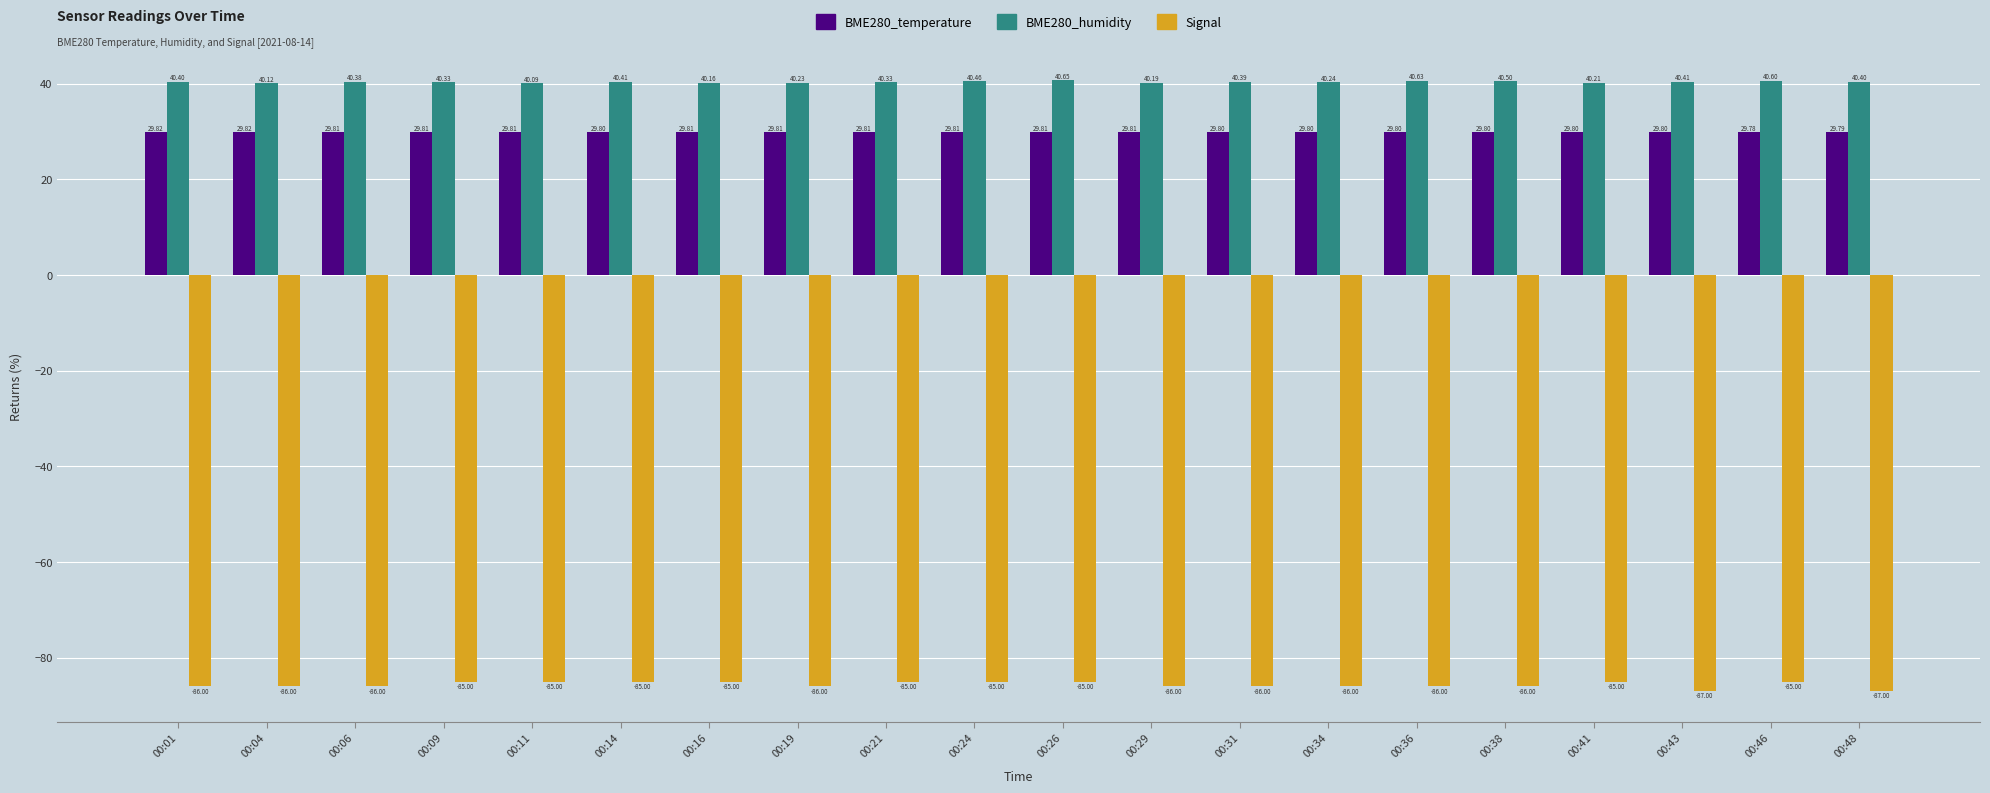

How many groups of bars are there?

20